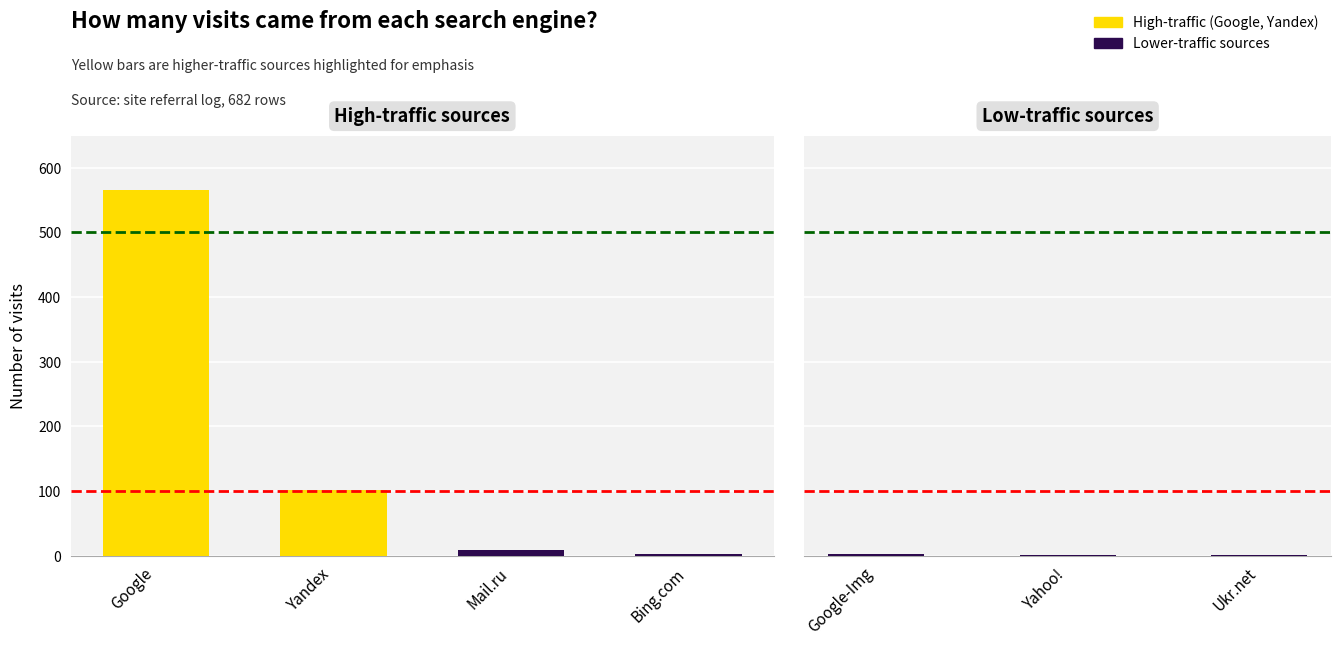

Between Yahoo! and Google, which is larger?

Google